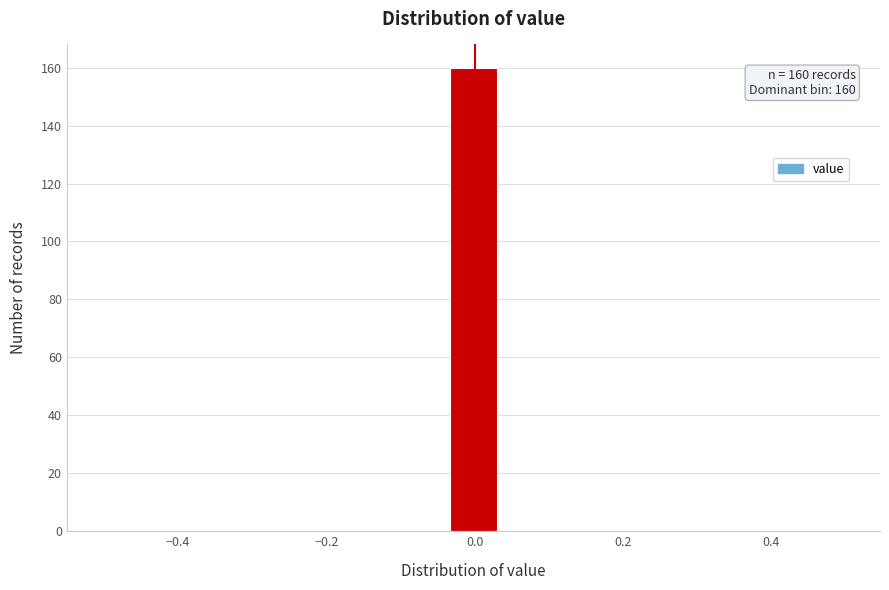

Read against the x-axis, roughly where is the centre of the tallest bar?

0.00